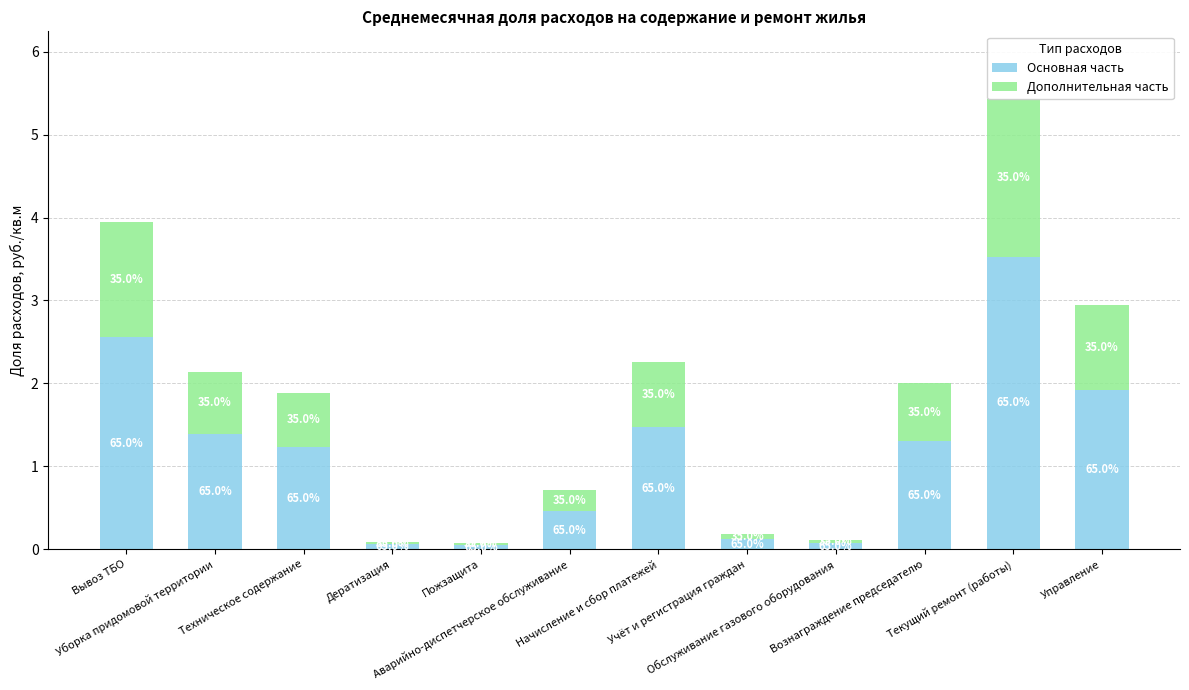

At which category is the sum across all series the highest?

Текущий ремонт (работы)